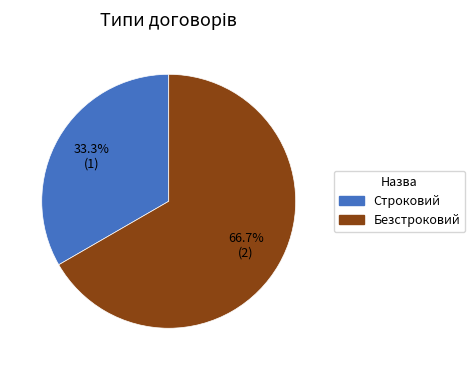

Does Безстроковий account for over 50% of the chart?

Yes